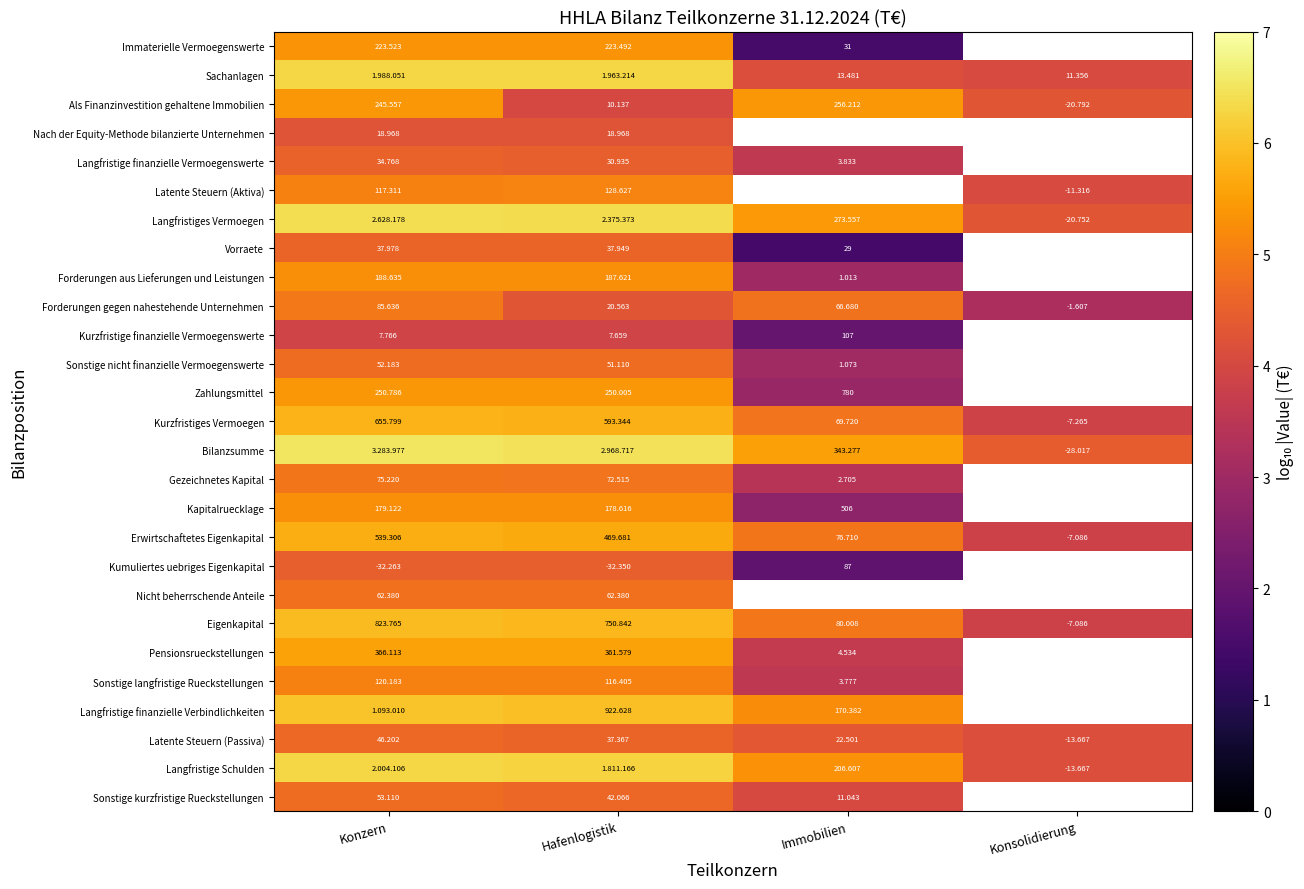

Where is Latente Steuern (Passiva) nearest to the value 16?

Immobilien